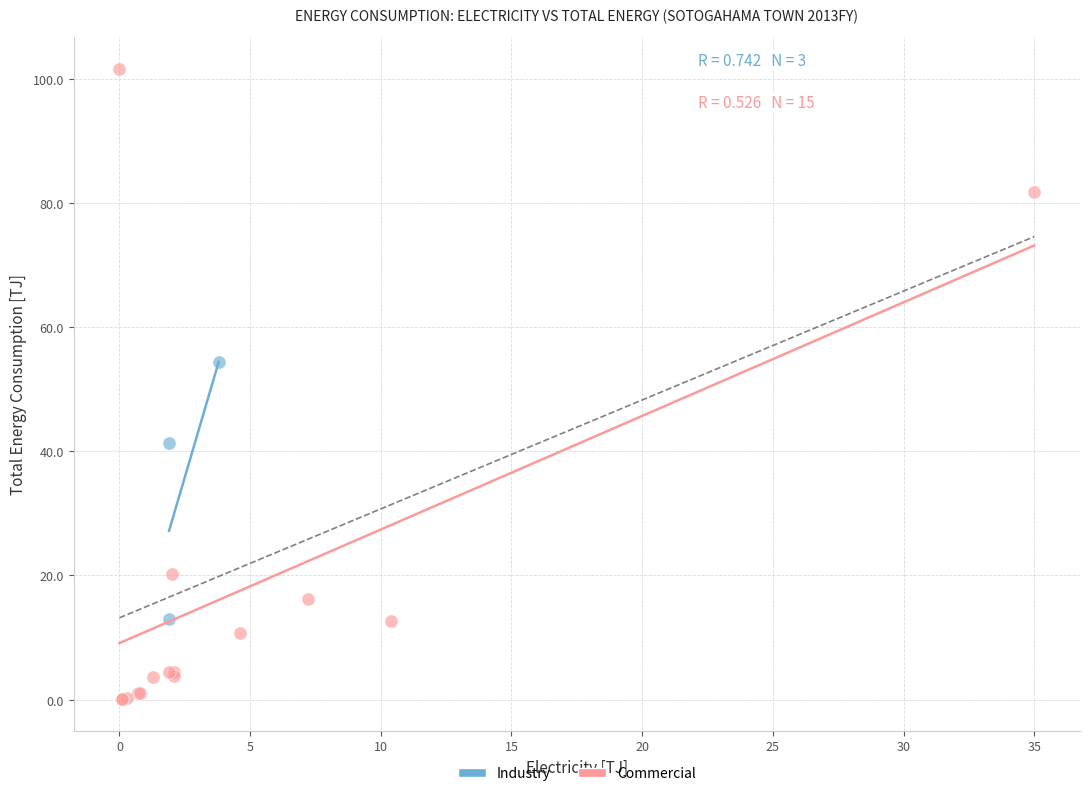

Which series has the widest spread of Y values?

Commercial